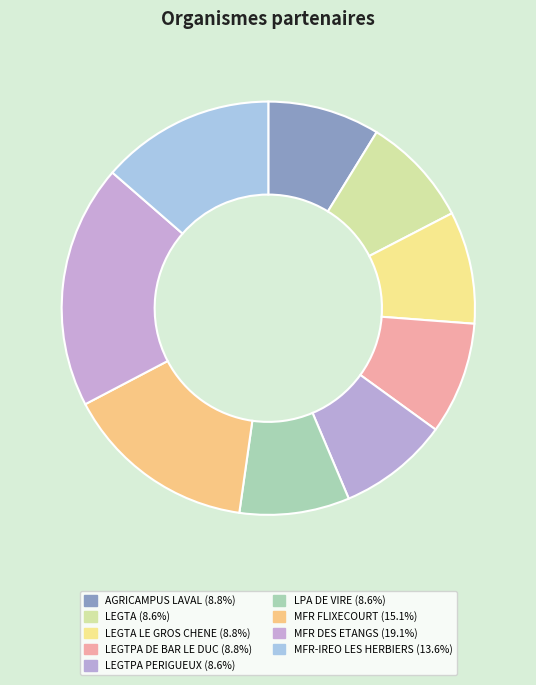

How many segments does this pie chart have?

9